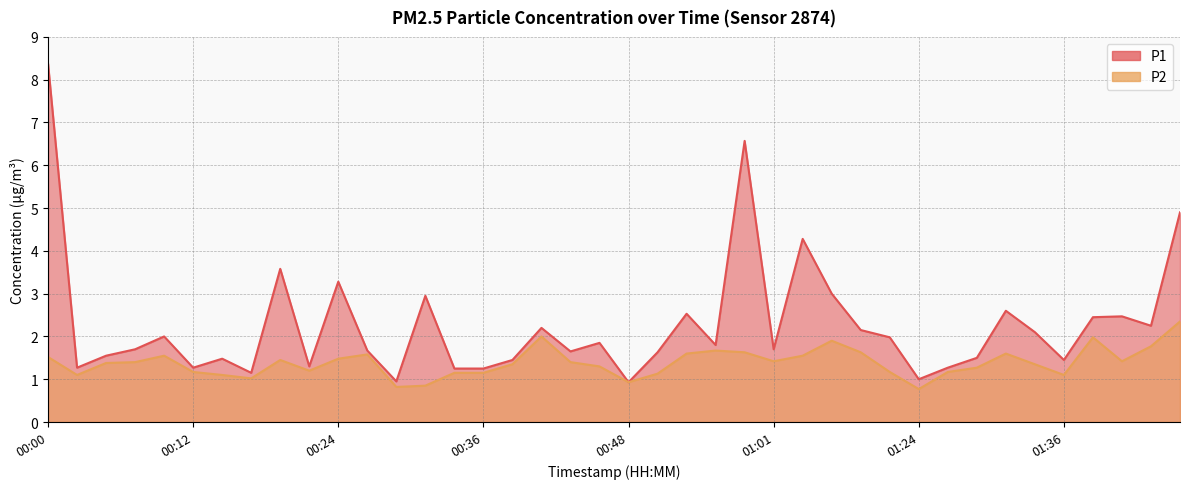

Is the value of P2 at 00:07 greater than the value of P1 at 01:27?

Yes